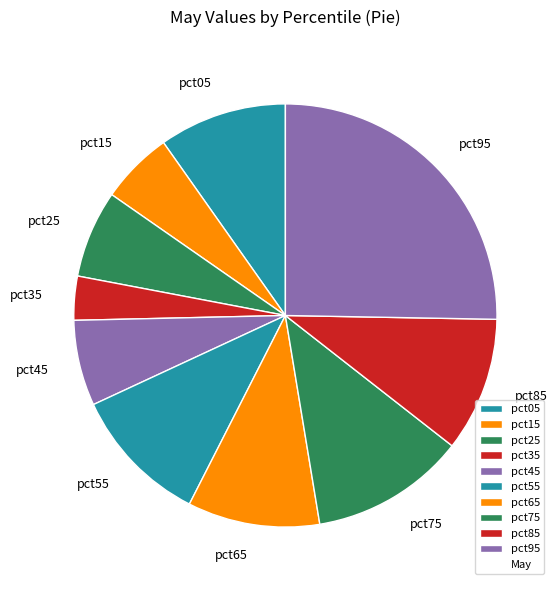

True or false: pct95 accounts for 11% of the total.

False